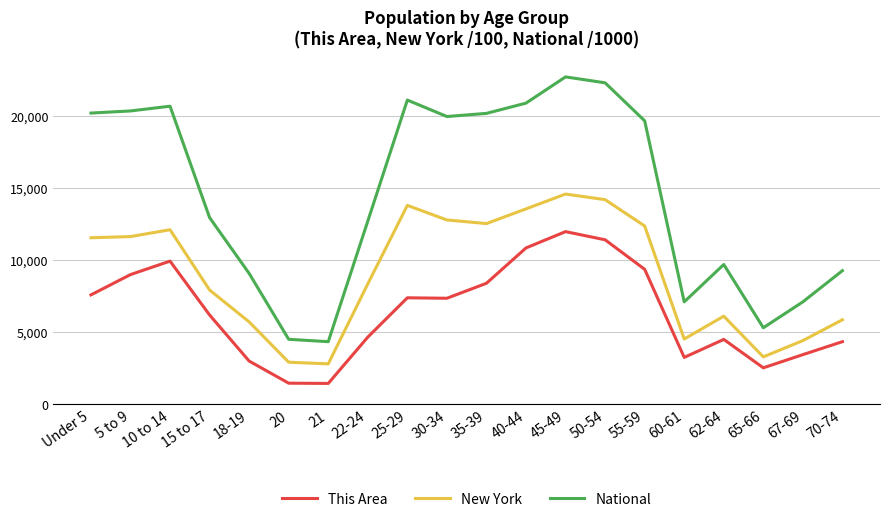

Rank the series by their maximum value, from lowest to highest.

This Area, New York, National